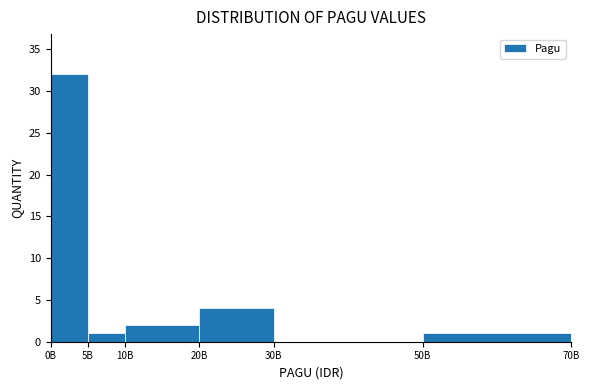

Reading left to right, list all the values displayed in this chart.

0B=32	5B=1	10B=2	20B=4	30B=0	50B=1